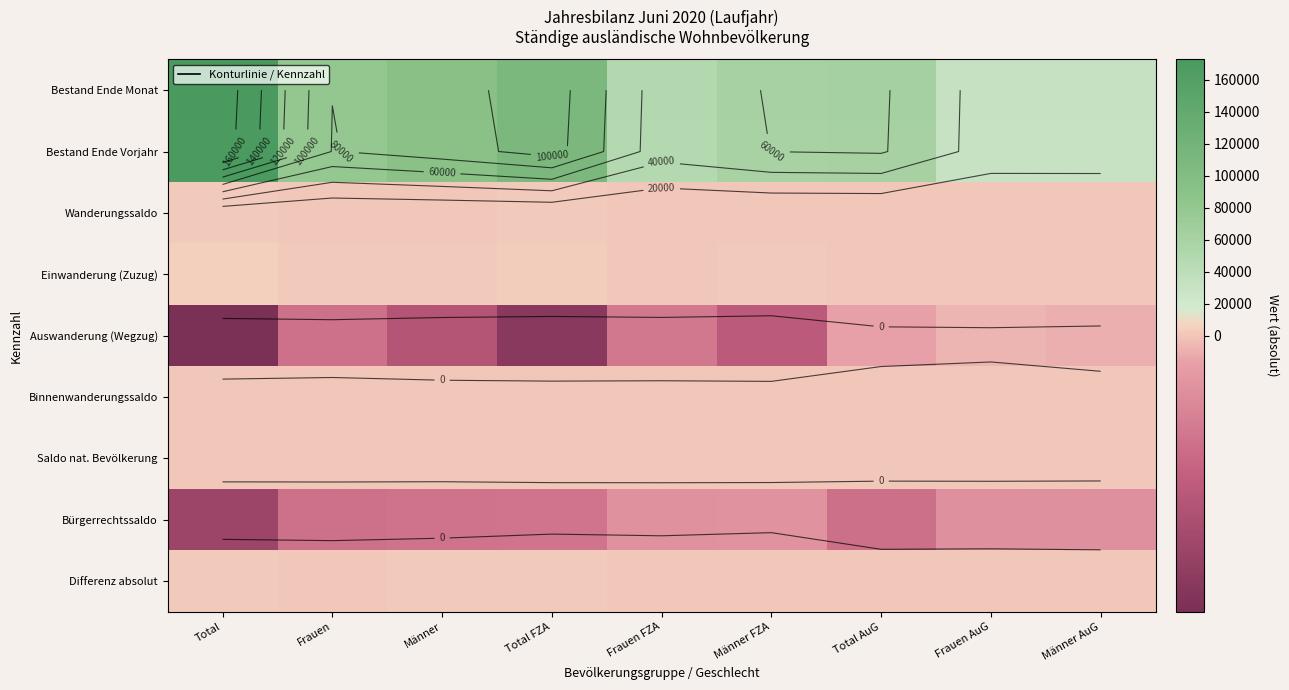

What is the difference between the Saldo nat. Bevölkerung values at Total AuG and Total FZA?

10